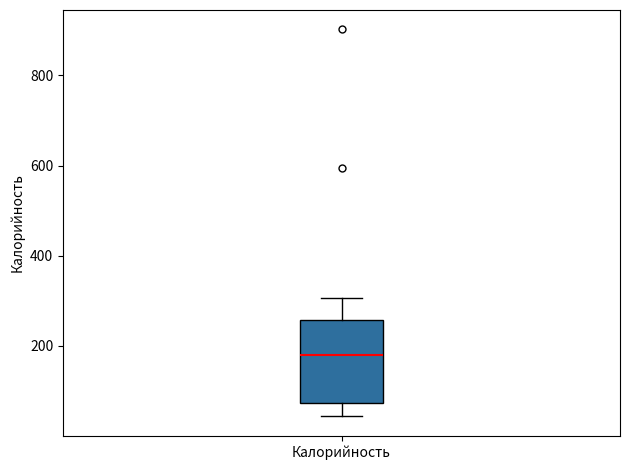

Transcribe this box plot: give where the median line is, the range the box spans, and where the two whiskers end, as read against the y-axis. The values are not printed on the chart, so give them approximately, as read against the axis.

median 180, box 80 to 260, whiskers 40 to 300